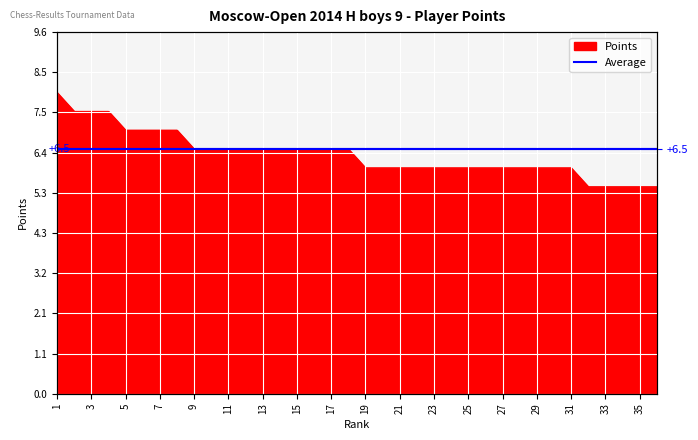

What is the value of the 25th point from the left?

6.0